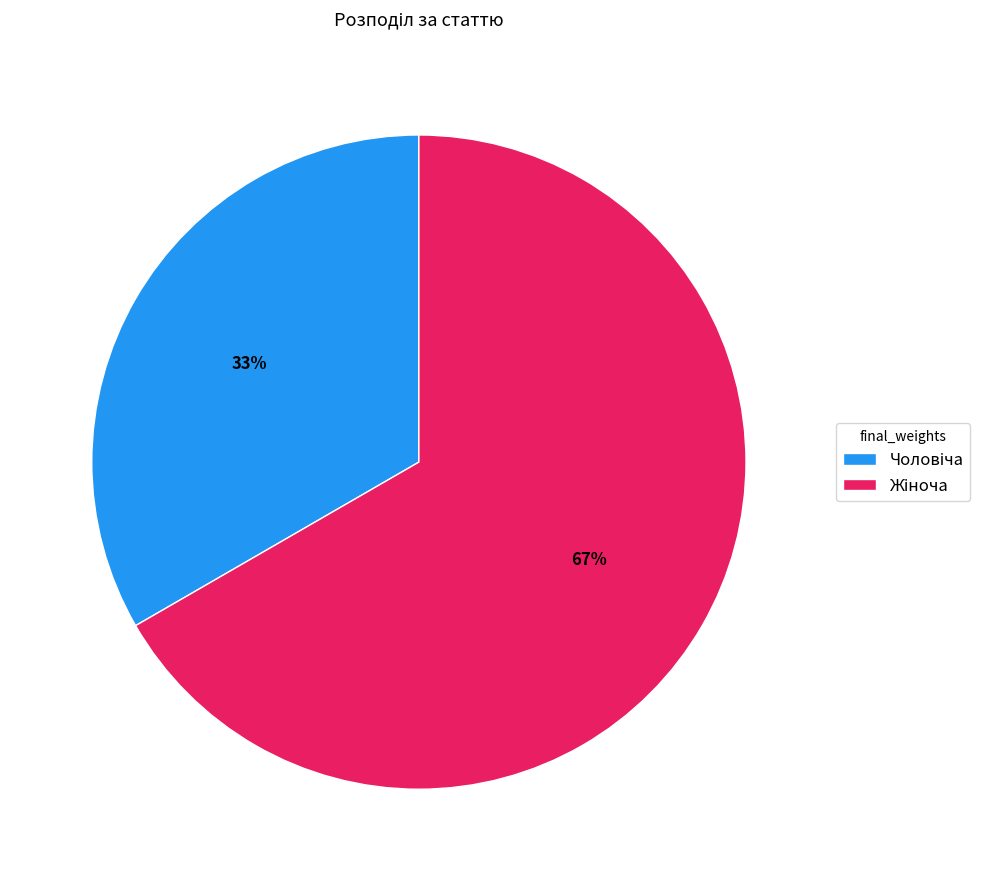

To the nearest percent, what is the average slice percentage?

50%